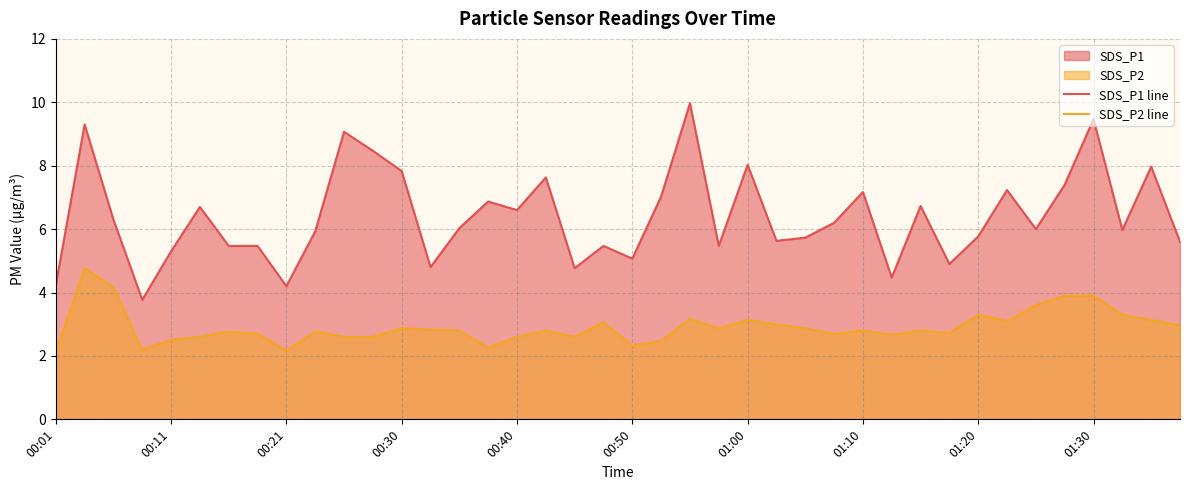

Rank the series by their maximum value, from highest to lowest.

SDS_P1 line, SDS_P2 line